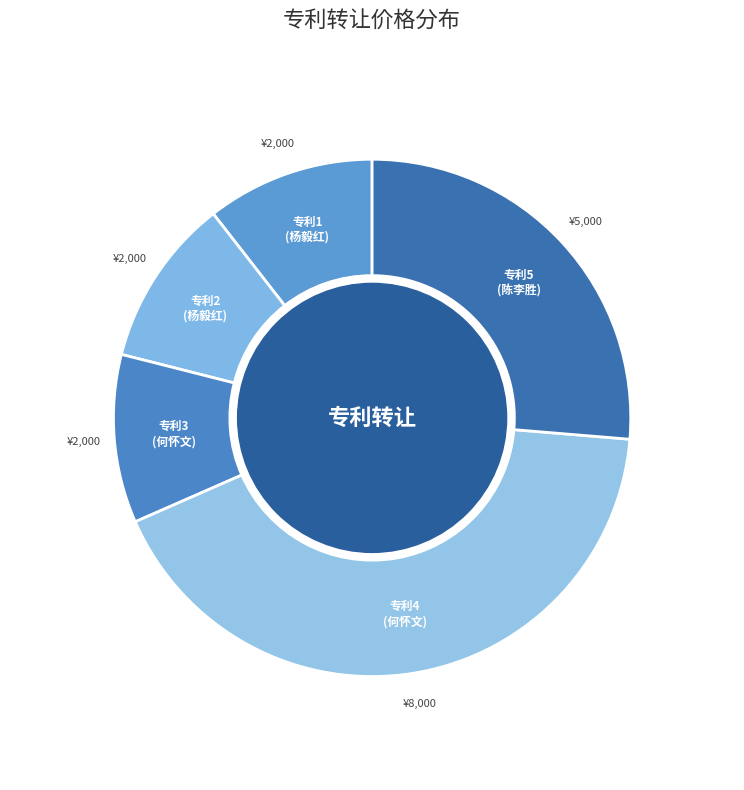

Which category has the biggest portion of the pie?

专利4 (何怀文)